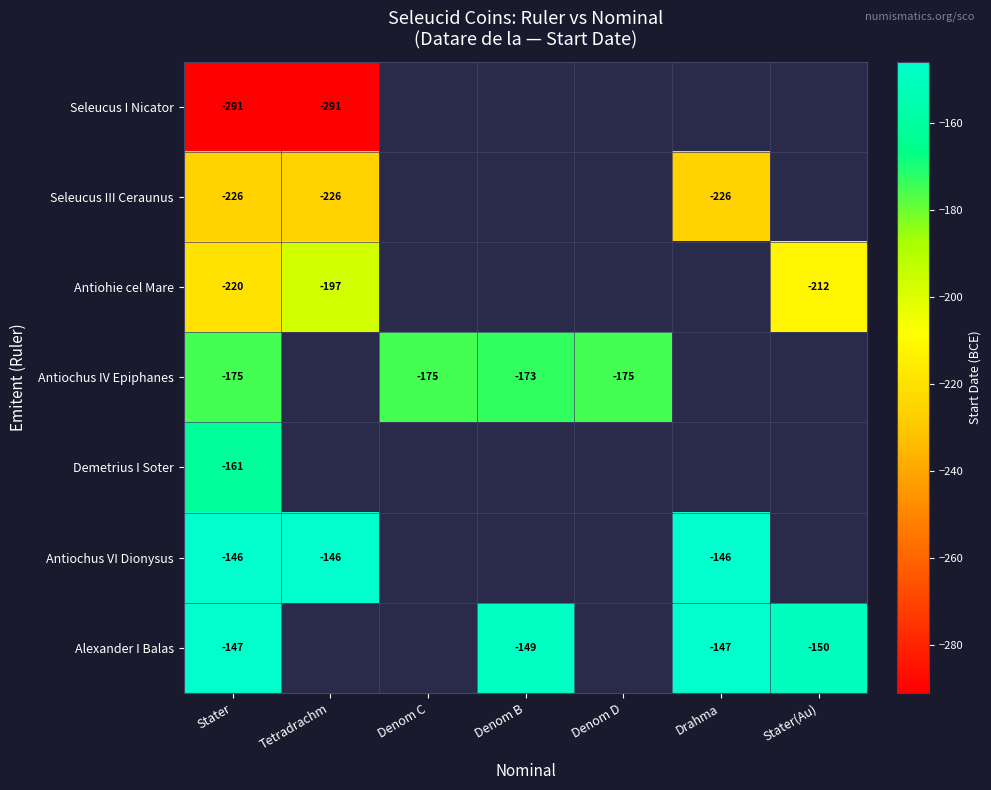

Is it true that Alexander I Balas equals -150 at Stater(Au)?

True